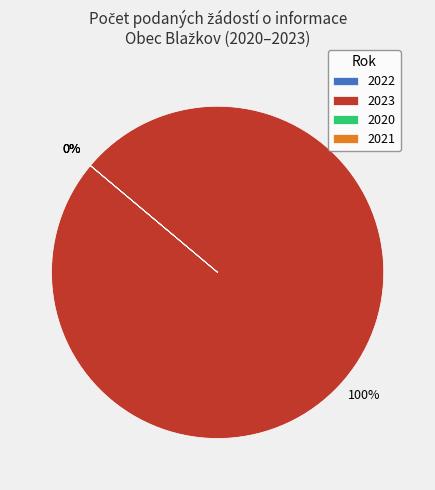

Does any single category account for the majority?

Yes